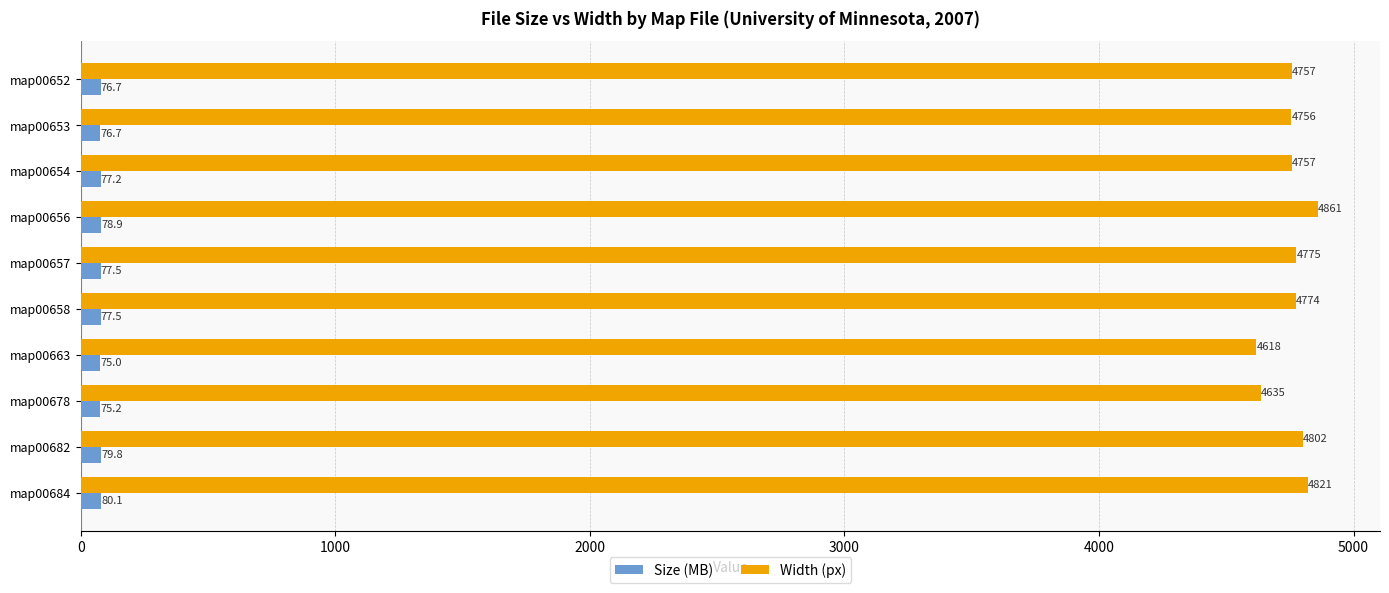

At how many categories does at least one series exceed 3739?

10